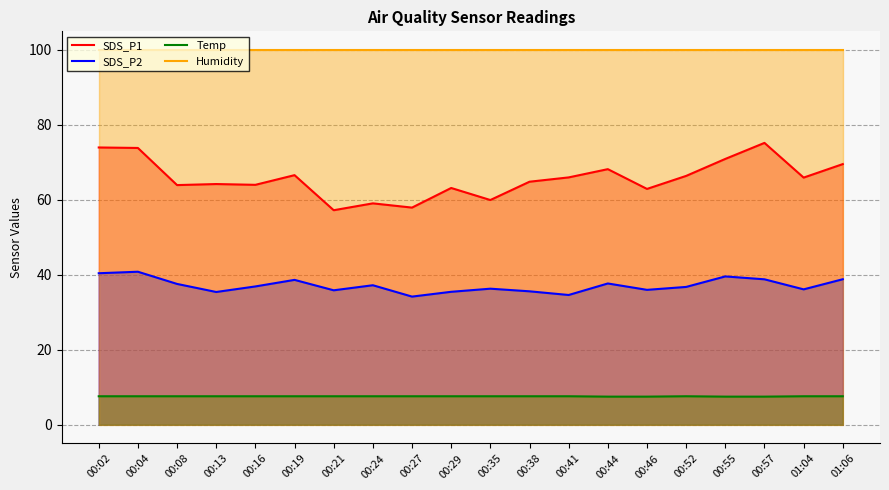

Rank the categories by SDS_P2 value from lowest to highest.

00:27, 00:41, 00:13, 00:29, 00:38, 00:21, 00:46, 01:04, 00:35, 00:52, 00:16, 00:24, 00:08, 00:44, 00:19, 00:57, 01:06, 00:55, 00:02, 00:04